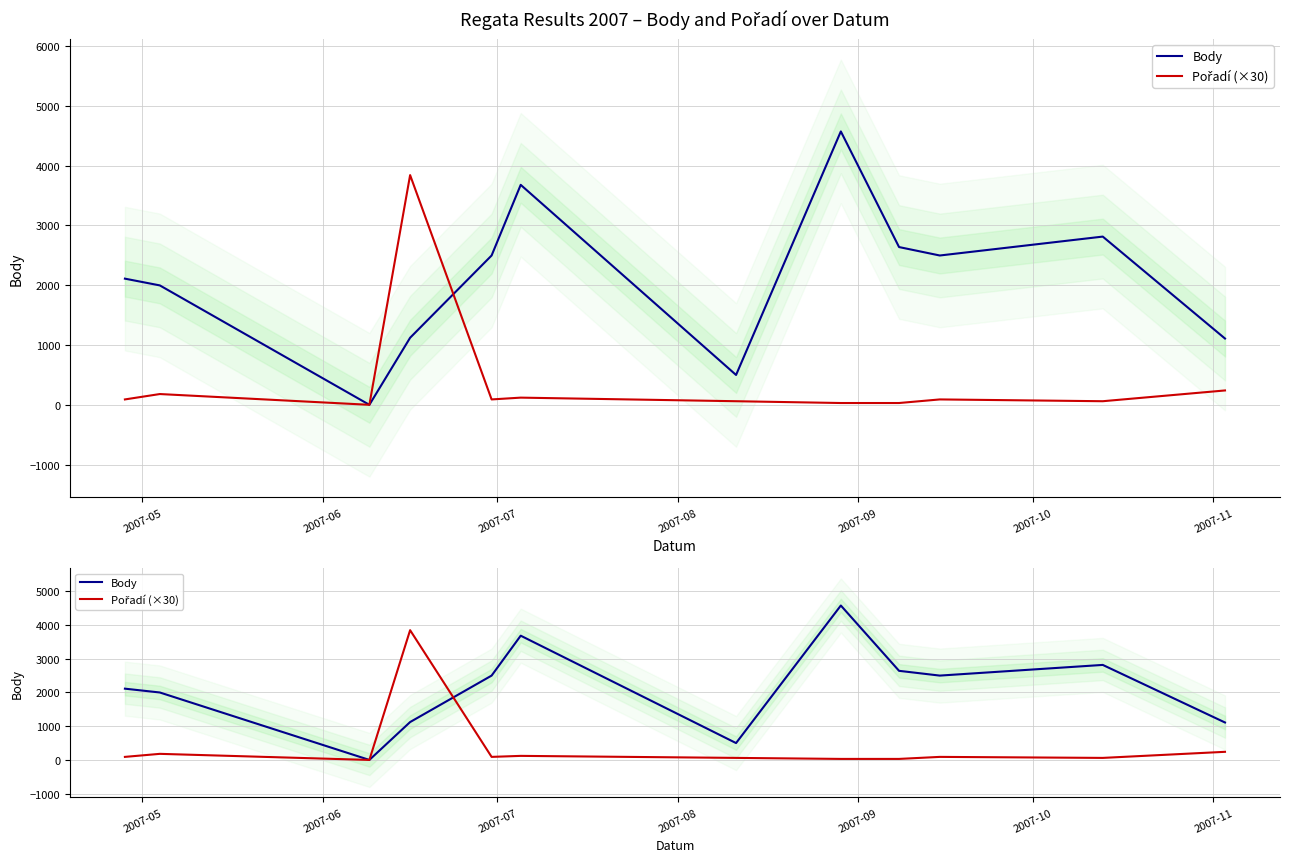

In Pořadí (×30), how many points are lower than both neighbors (excluding endpoints)?

3